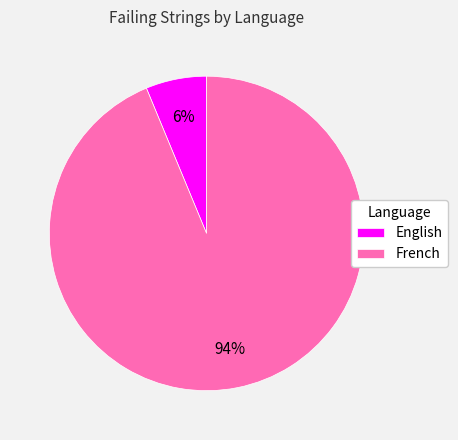

Do English and French together represent more than half of the pie?

Yes